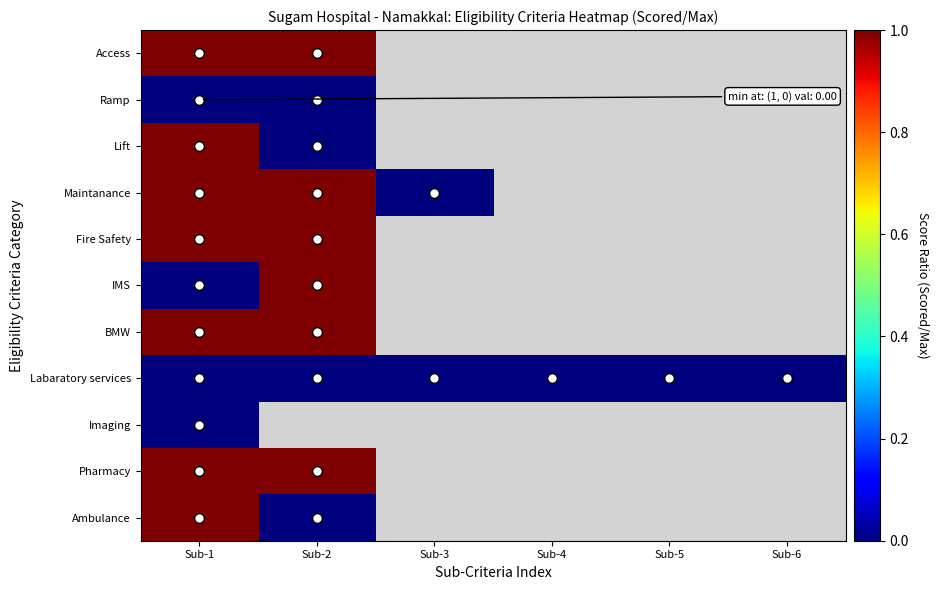

Which category has the highest value across all series?

Sub-1